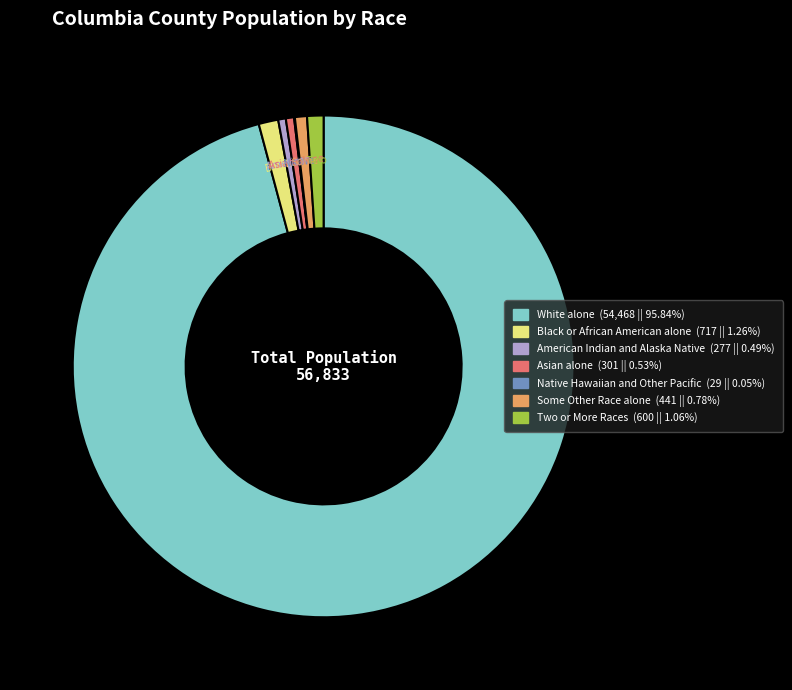

Does any single category account for the majority?

Yes